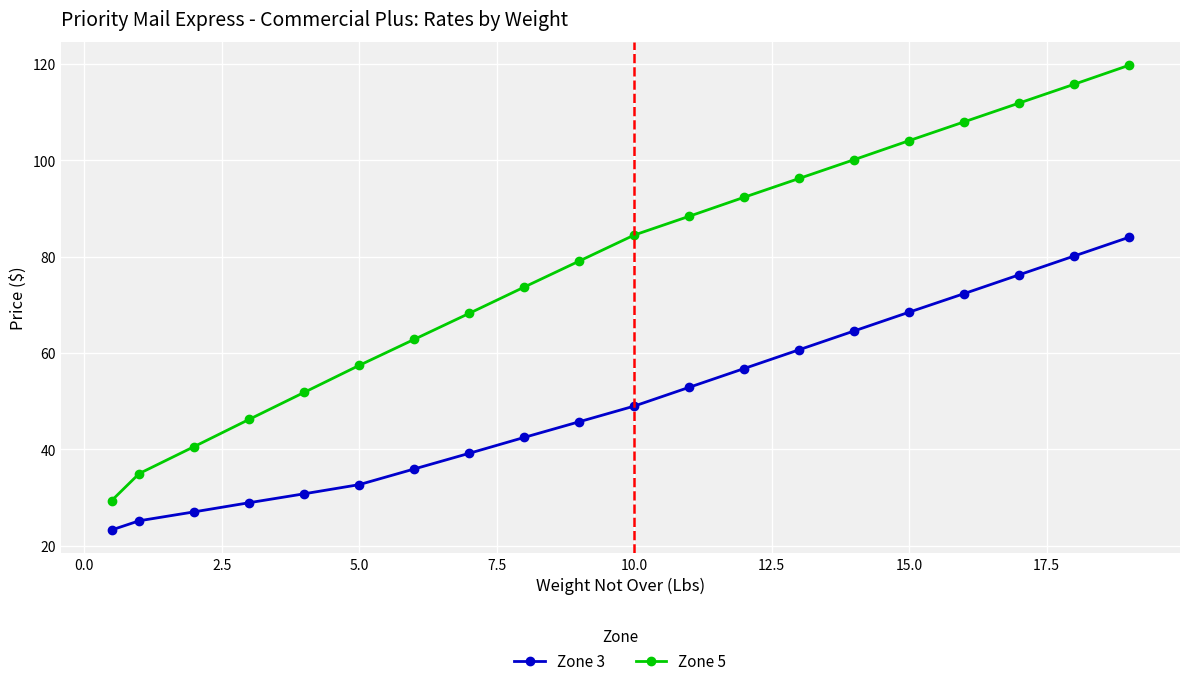

What is the value of the Zone 5 point at the 10th from the left?

79.1